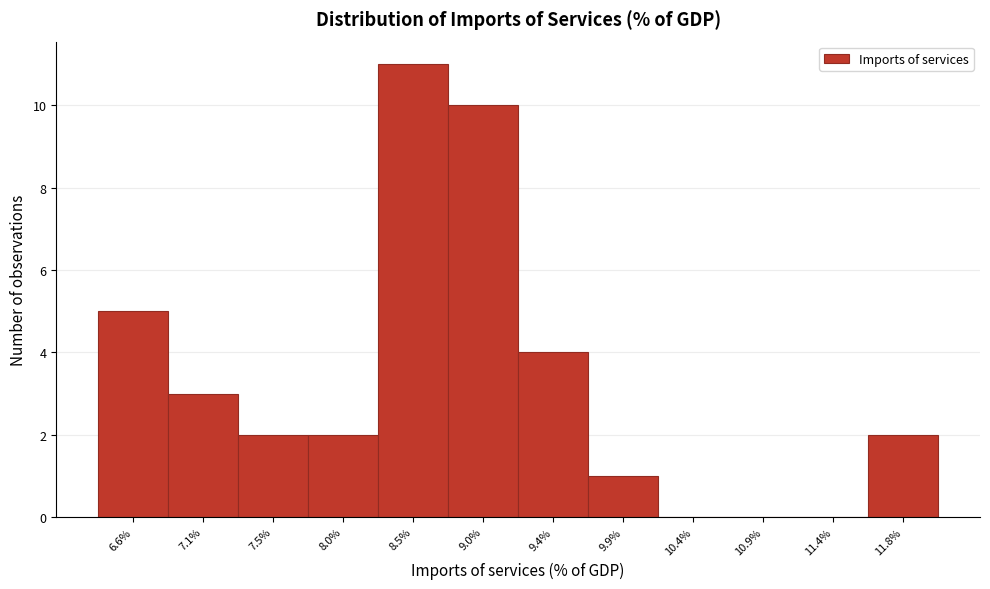

Reading right to left, what are all the values shown in this chart?

11.8%=2	11.4%=0	10.9%=0	10.4%=0	9.9%=1	9.4%=4	9.0%=10	8.5%=11	8.0%=2	7.5%=2	7.1%=3	6.6%=5